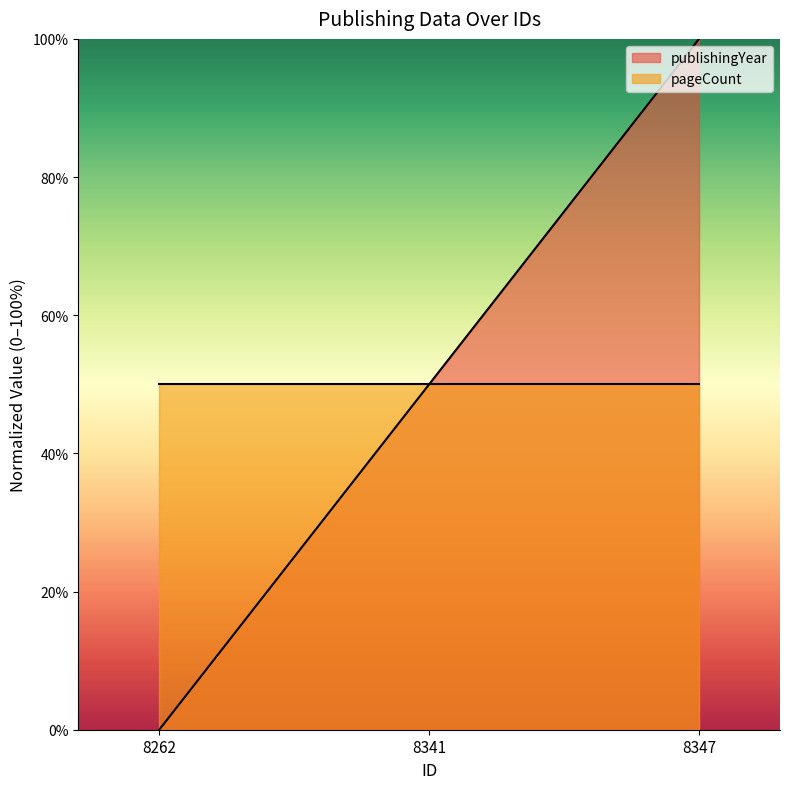

Reading left to right, extract all data points from this chart.

0	50	100